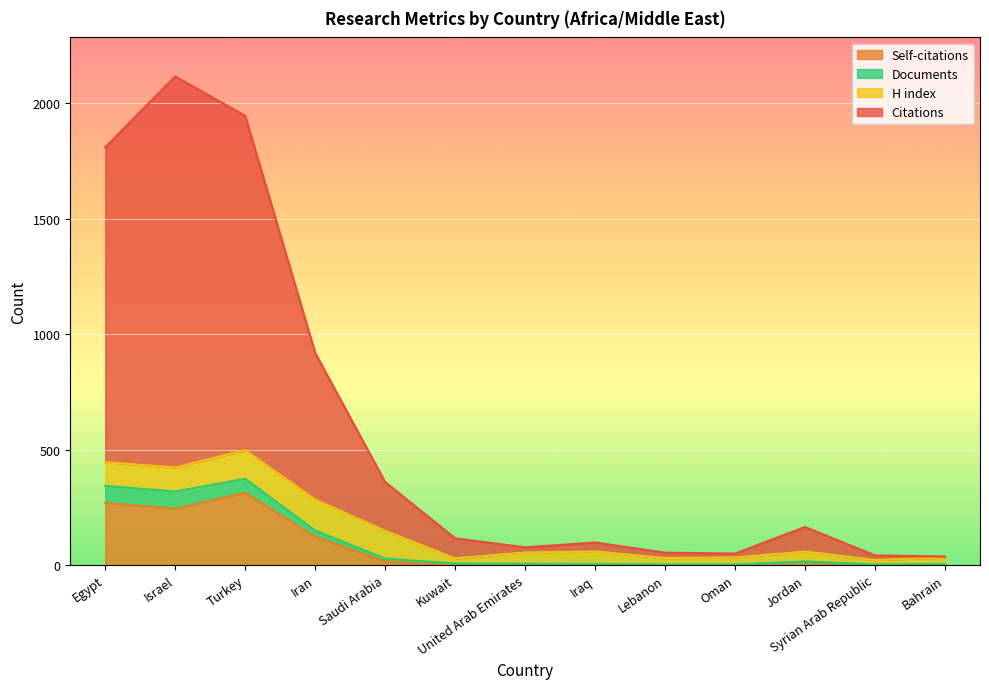

Which has a higher value, Syrian Arab Republic or Saudi Arabia?

Saudi Arabia